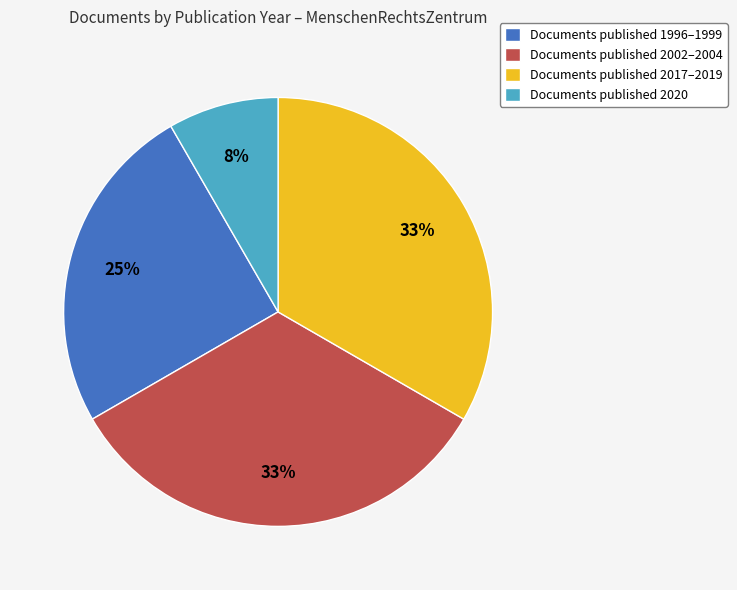

How many slices are in this pie chart?

4